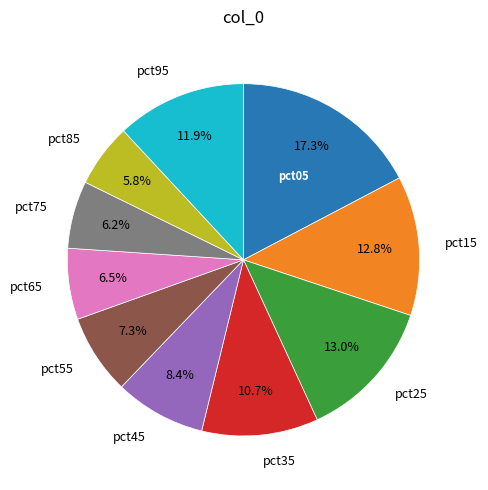

Is there a majority slice in this chart?

No